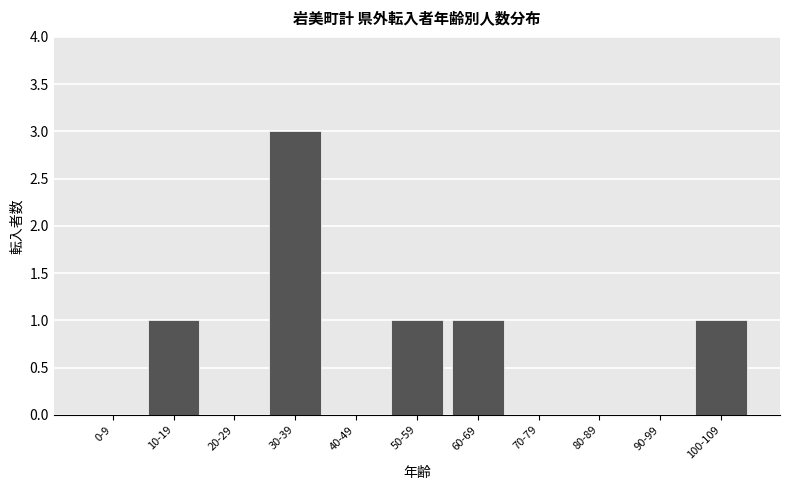

Reading left to right, transcribe all the data shown in this chart.

0-9=0	10-19=1	20-29=0	30-39=3	40-49=0	50-59=1	60-69=1	70-79=0	80-89=0	90-99=0	100-109=1